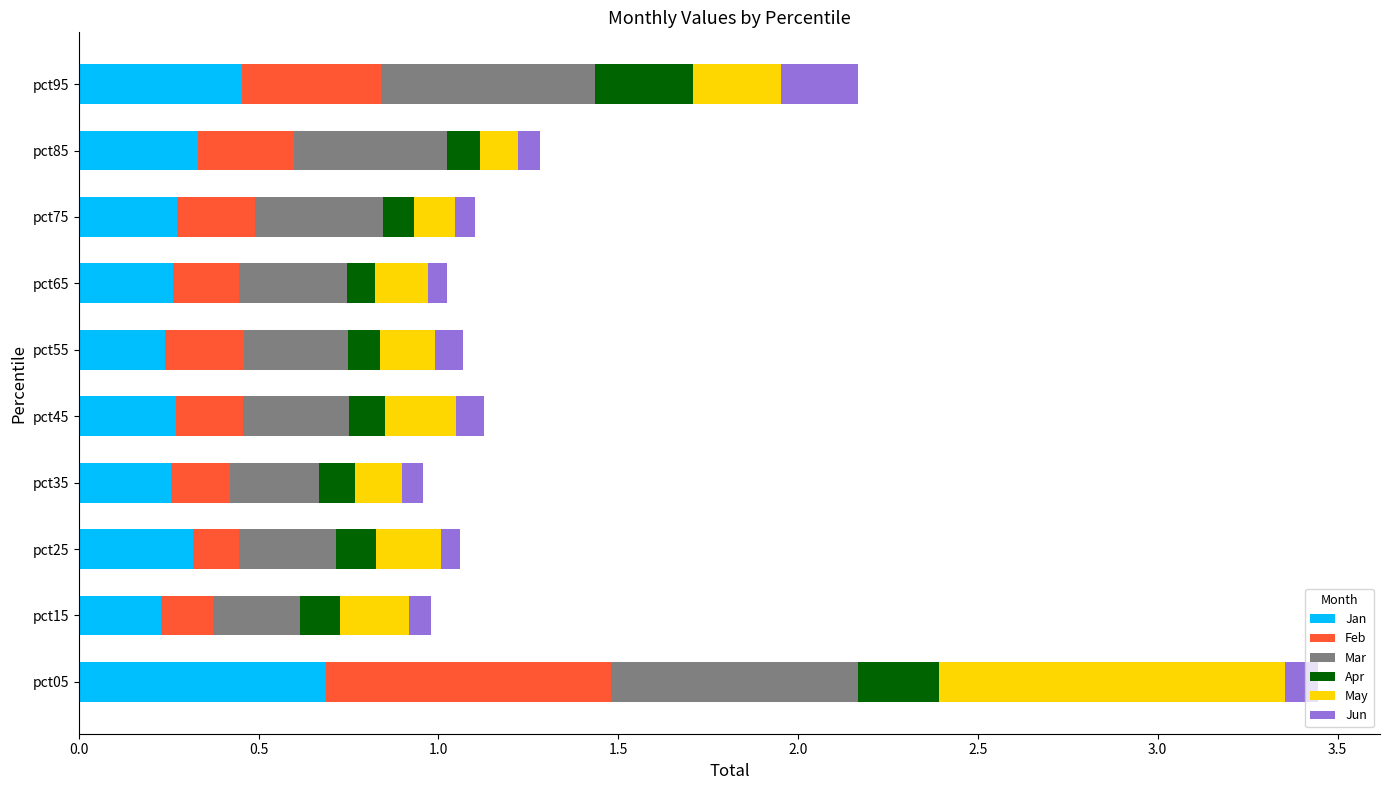

The Jan series shows 0.3 at pct85. True or false?

True